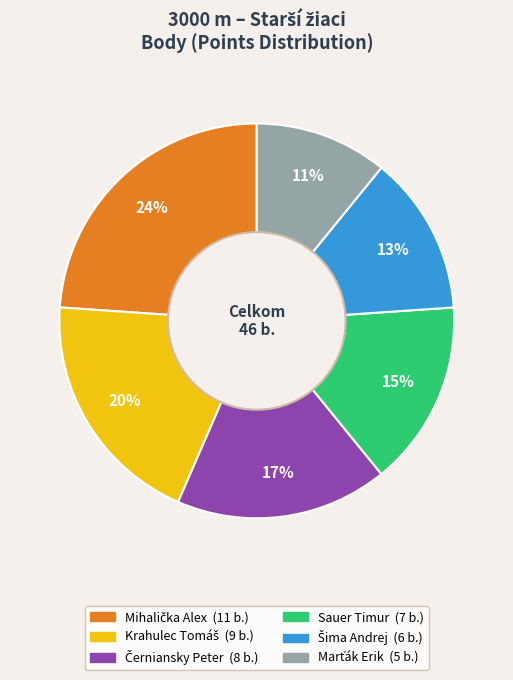

Is there a majority slice in this chart?

No